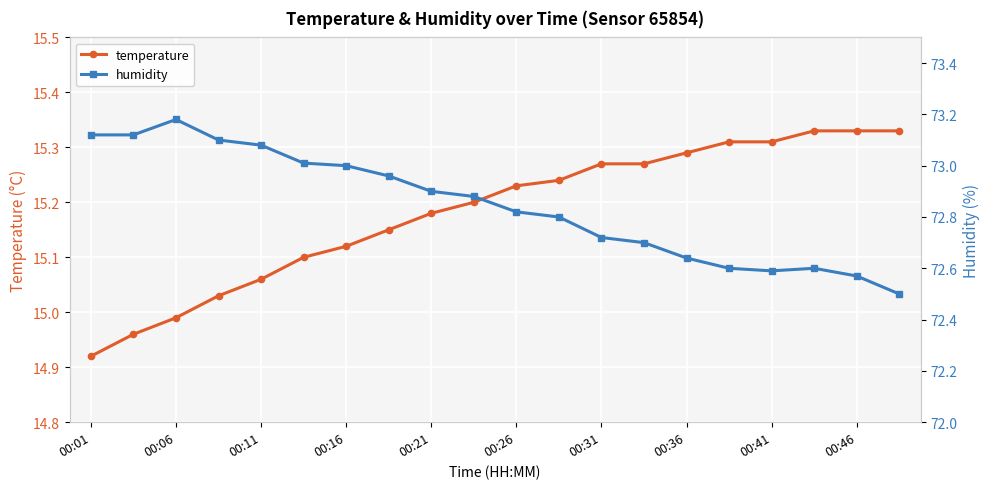

The temperature series shows 15.2 at 11. True or false?

True